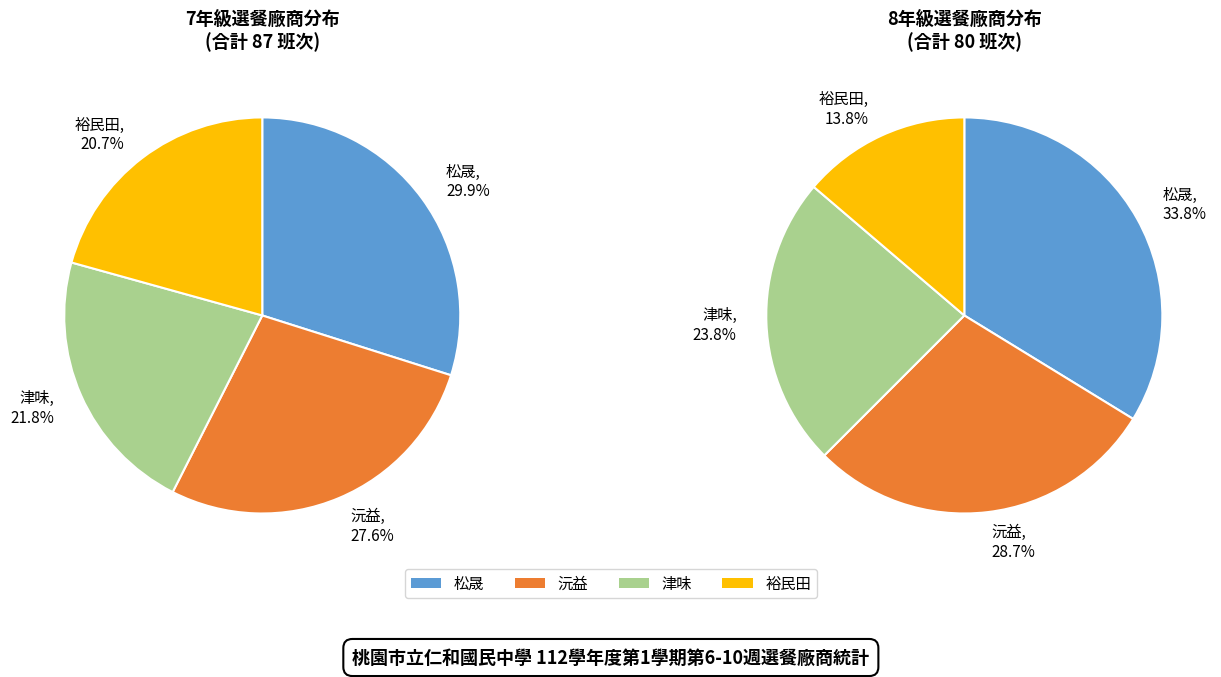

Which slice is the largest?

松晟